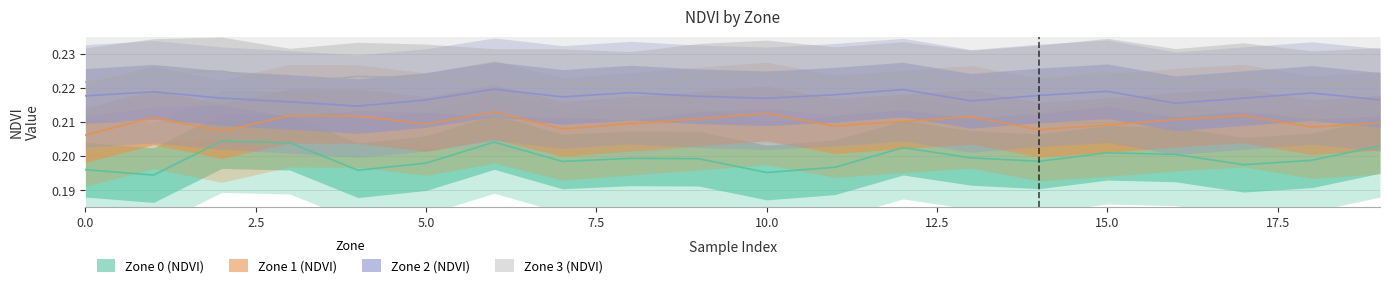

Between 7 and 15, which series saw the biggest shift?

Zone 3 (NDVI)